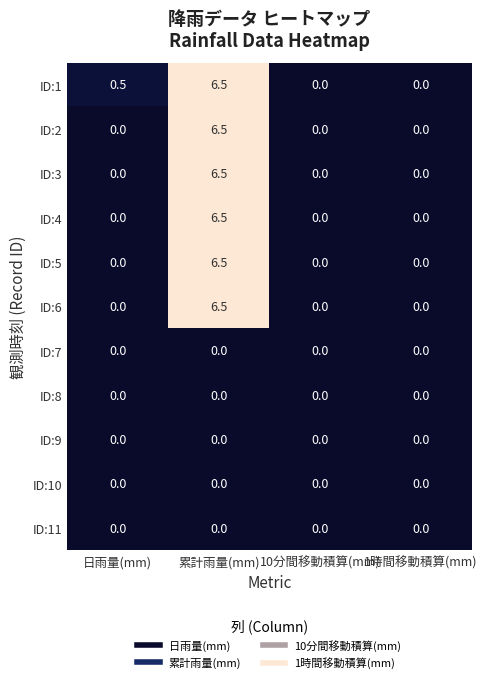

What is the highest value of the ID:3 series?

6.5